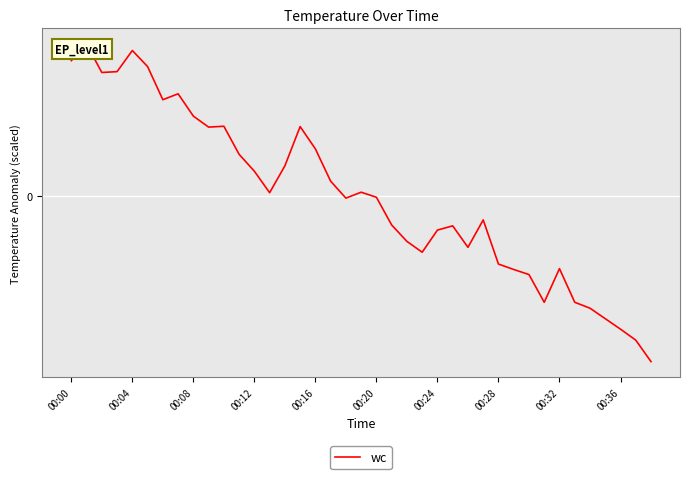

True or false: the data has more than 0 interior local peaks.

True